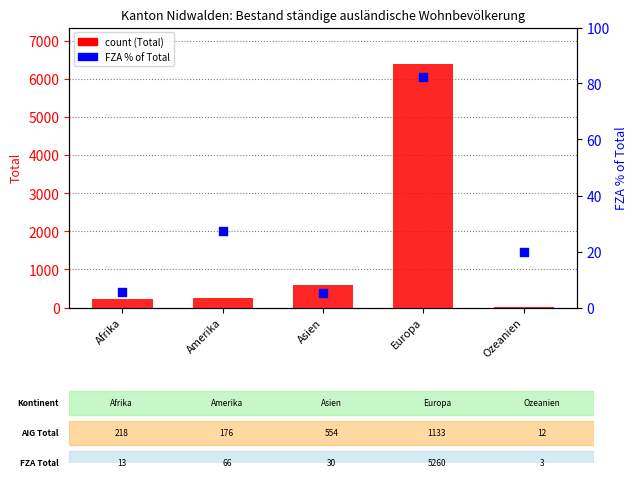

Is the value of FZA % of Total at Ozeanien greater than the value of Total (count) at Amerika?

No